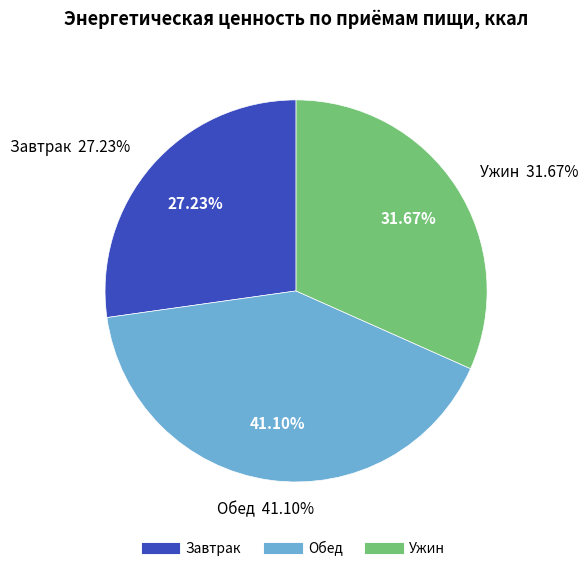

The Завтрак slice represents 27% of the pie. True or false?

True